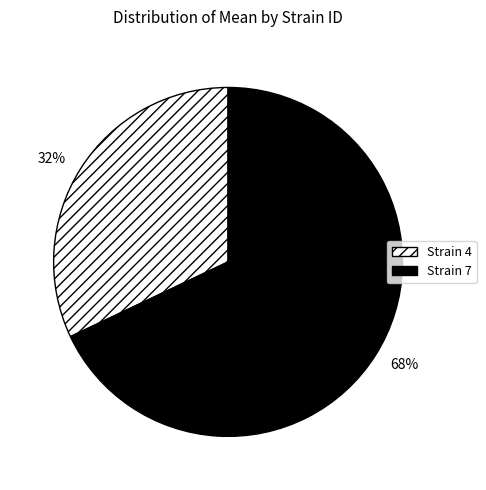

Which category has the smallest portion of the pie?

32%